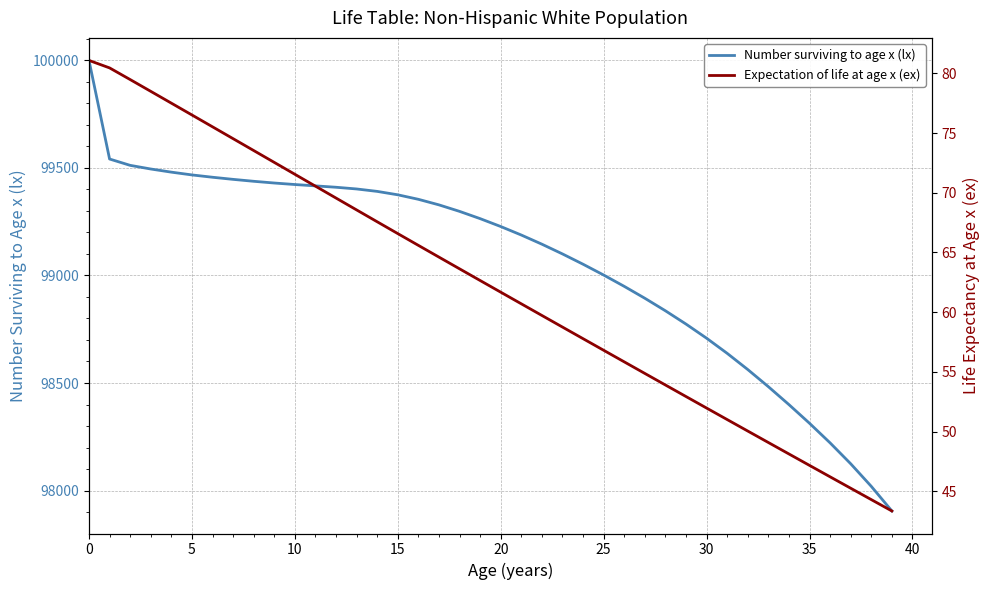

True or false: Number surviving to age x (lx) and Expectation of life at age x (ex) intersect in this chart.

False